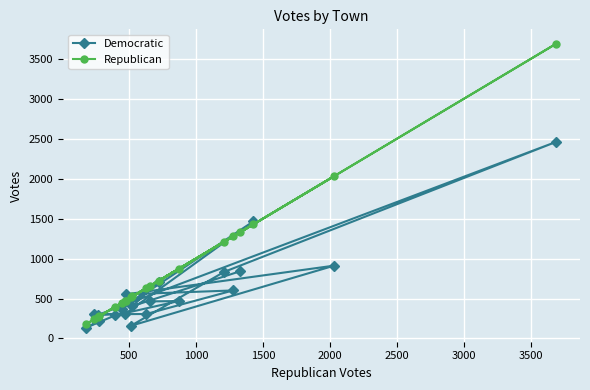

Which series has the largest total across all categories?

Republican